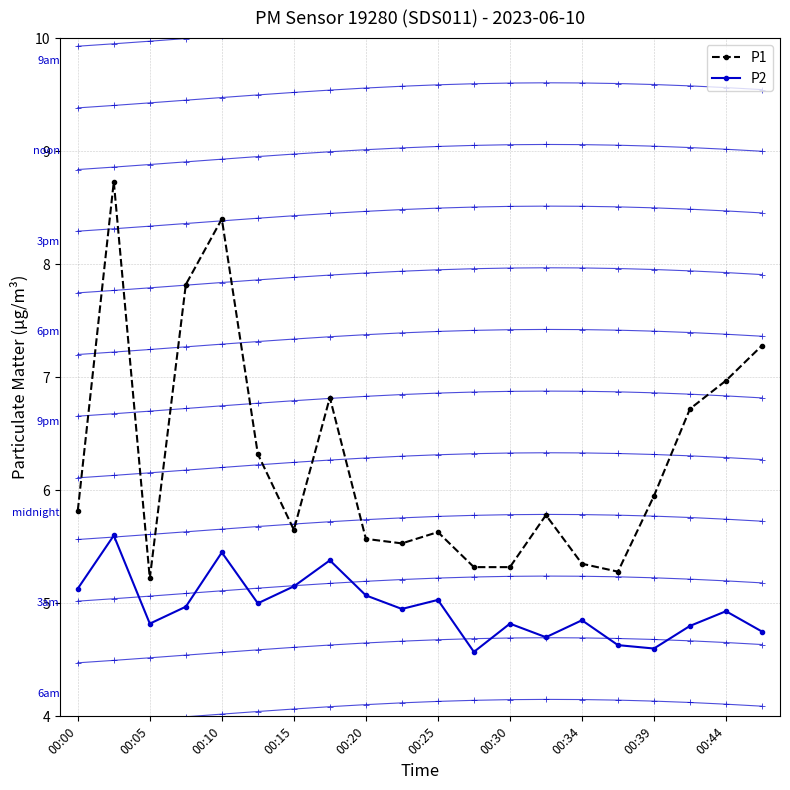

What is the value of the P1 point at the 9th from the left?

5.6